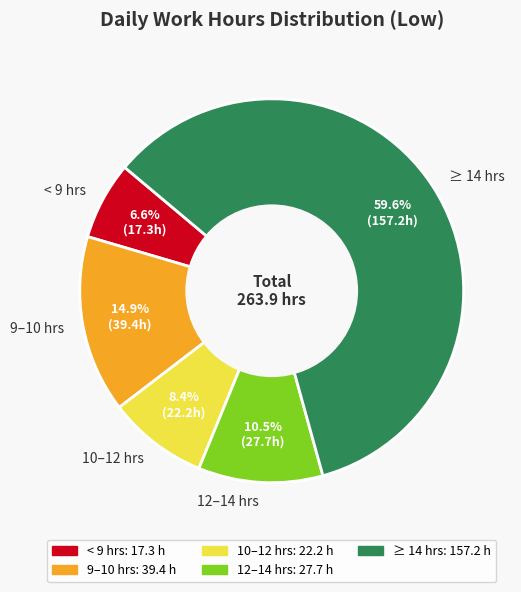

Which slice is the largest?

≥ 14 hrs